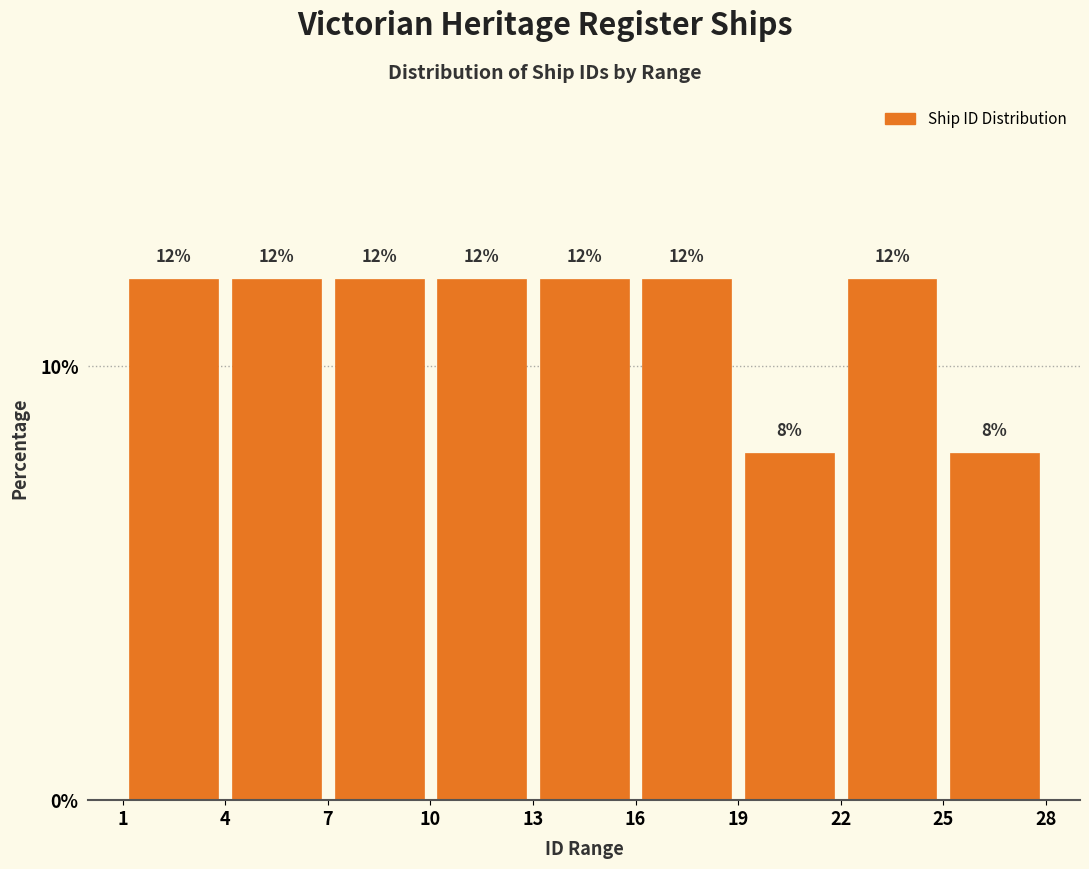

Reading left to right, transcribe this chart: for each bar, give the range it covers on the x-axis and its height.

1 to 4: 12
4 to 7: 12
7 to 10: 12
10 to 13: 12
13 to 16: 12
16 to 19: 12
19 to 22: 8
22 to 25: 12
25 to 28: 8